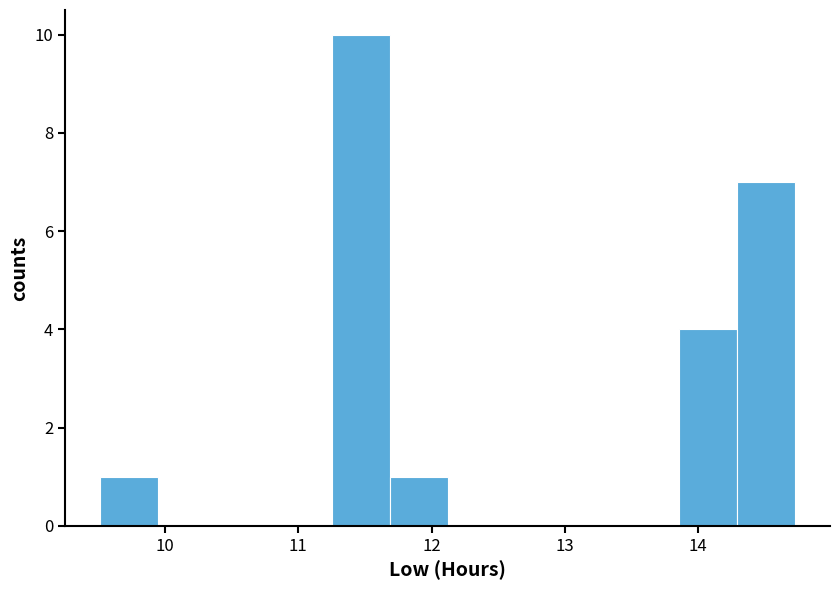

Reading left to right, list every bar in this chart as the range it spans on the x-axis followed by its height. Neither the bar edges nor the heights are printed on the chart, so give them approximately, as read against the axes.

9.5 to 9.9: 1
9.9 to 10.4: 0
10.4 to 10.8: 0
10.8 to 11.3: 0
11.3 to 11.7: 10
11.7 to 12.1: 1
12.1 to 12.6: 0
12.6 to 13.0: 0
13.0 to 13.4: 0
13.4 to 13.9: 0
13.9 to 14.3: 4
14.3 to 14.7: 7